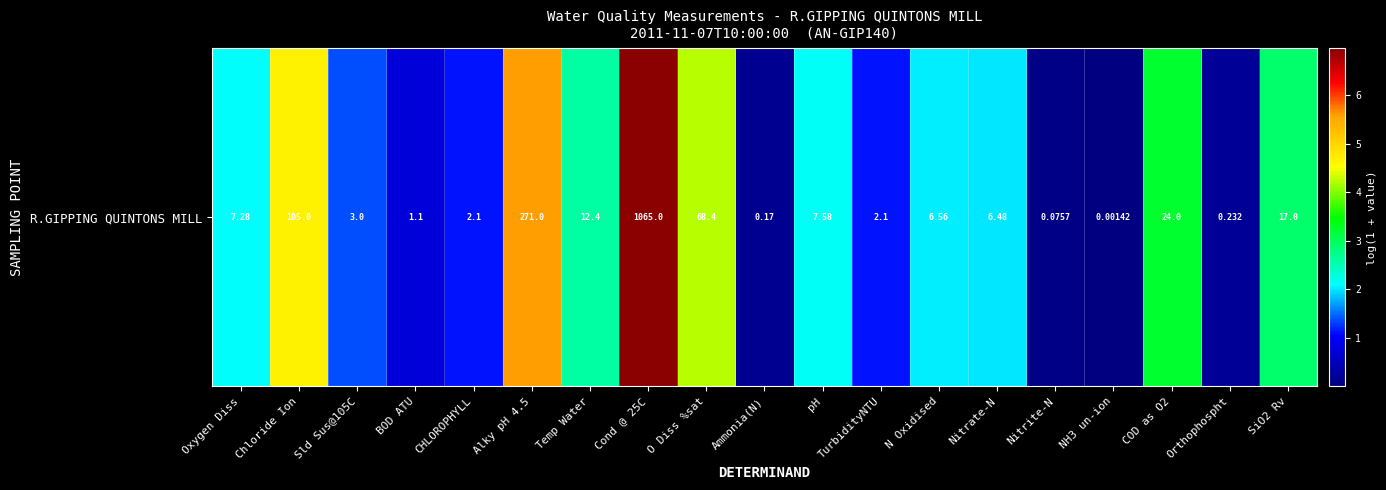

Which category has the lowest value across all series?

NH3 un-ion